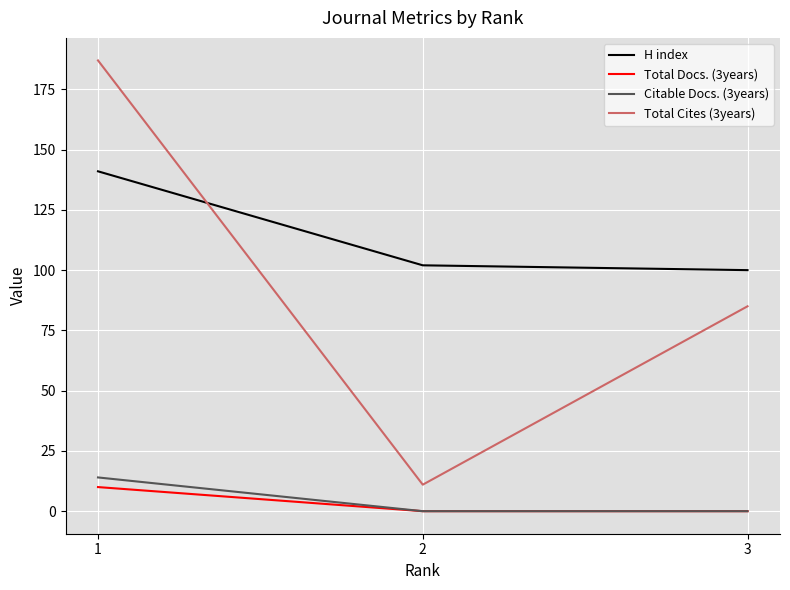

What are all the series names shown in the legend?

H index, Total Docs. (3years), Citable Docs. (3years), Total Cites (3years)